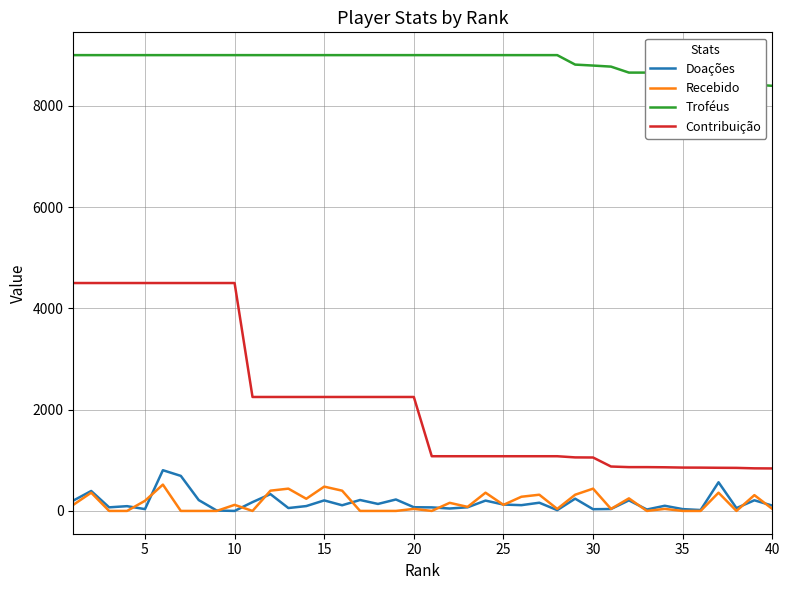

How many series are shown in this chart?

4